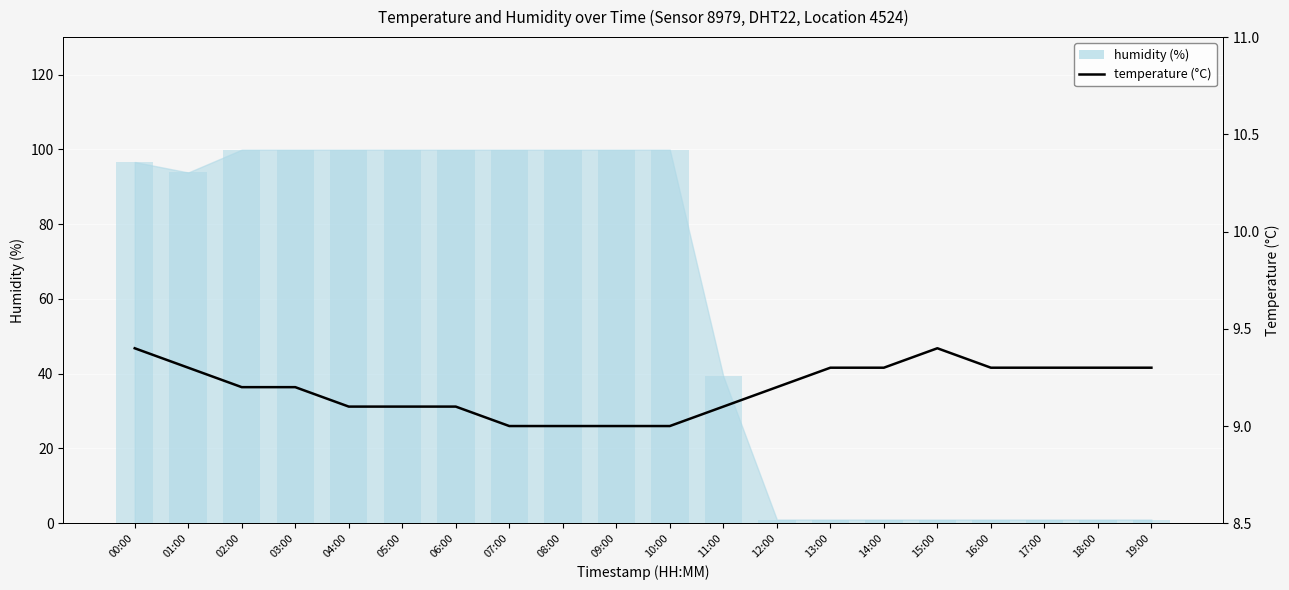

Reading left to right, list all the values displayed in this chart.

00:00=9.4	01:00=9.3	02:00=9.2	03:00=9.2	04:00=9.1	05:00=9.1	06:00=9.1	07:00=9.0	08:00=9.0	09:00=9.0	10:00=9.0	11:00=9.1	12:00=9.2	13:00=9.3	14:00=9.3	15:00=9.4	16:00=9.3	17:00=9.3	18:00=9.3	19:00=9.3